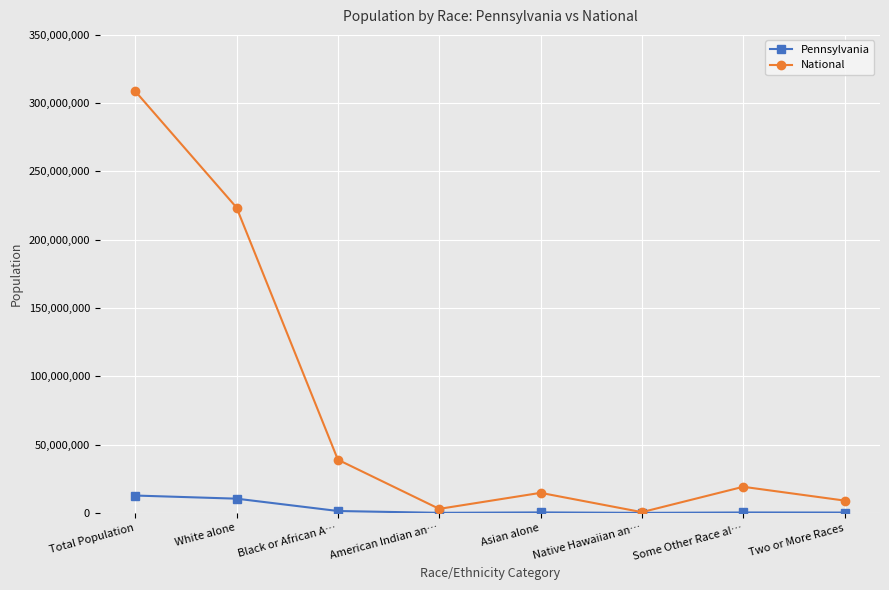

Rank the series by their average value, from lowest to highest.

Pennsylvania, National